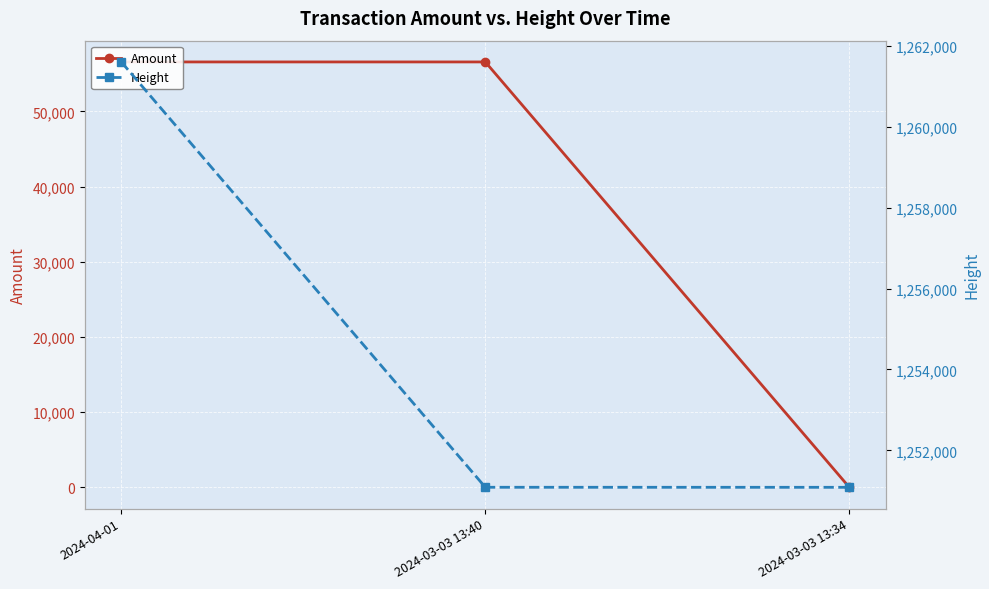

At which label does Amount reach its peak?

2024-03-03 13:40